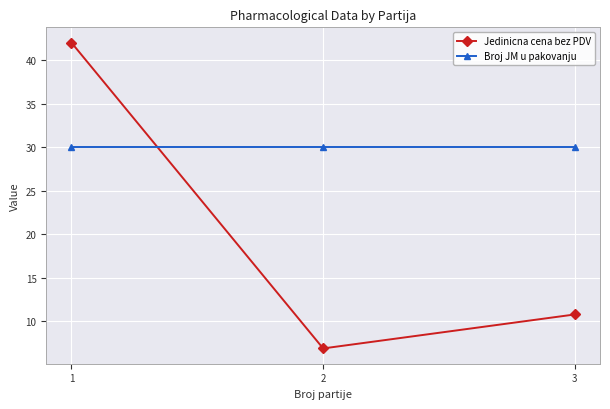

Is it true that Broj JM u pakovanju equals 30.0 at 1?

True